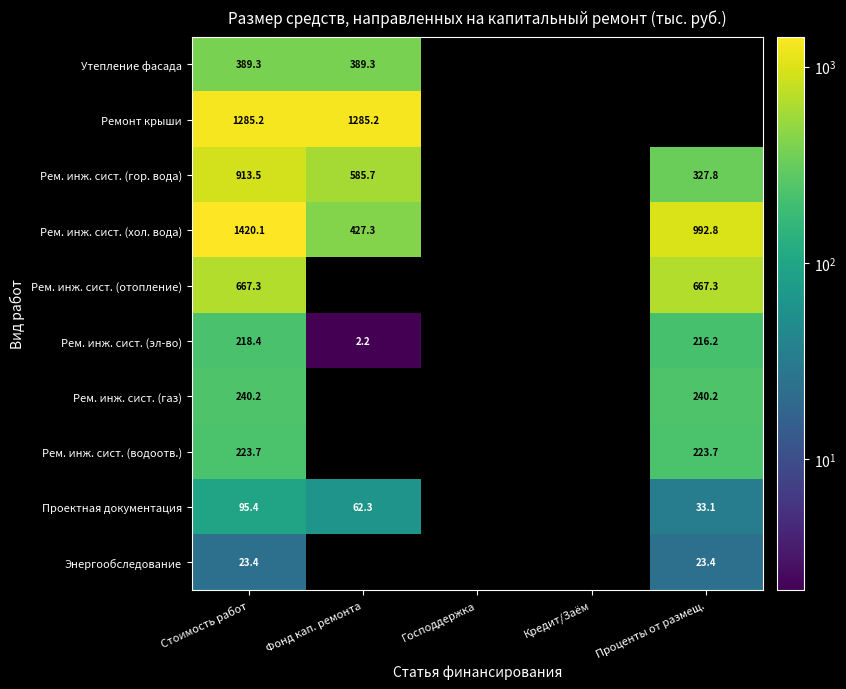

What is the maximum value shown in the chart?

1420.1